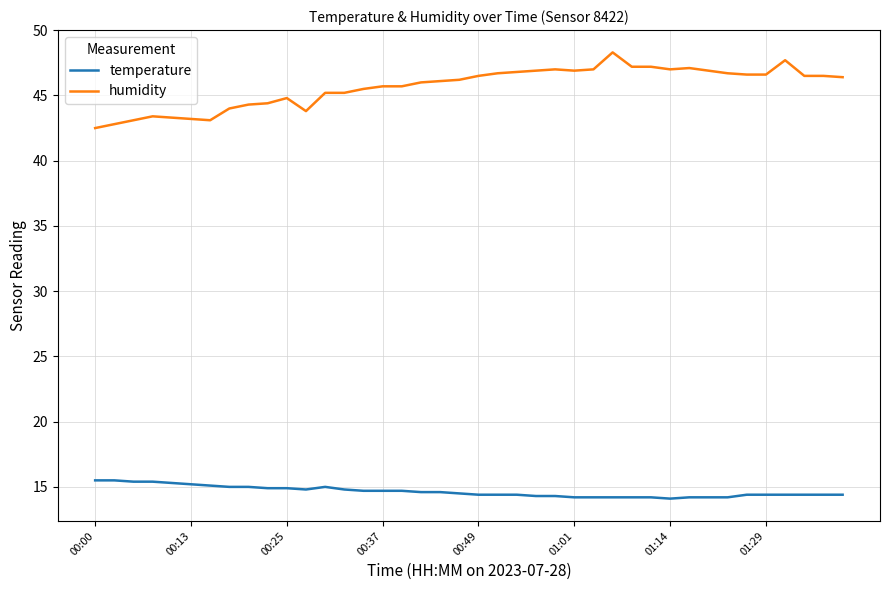

Which series has the largest total across all categories?

humidity